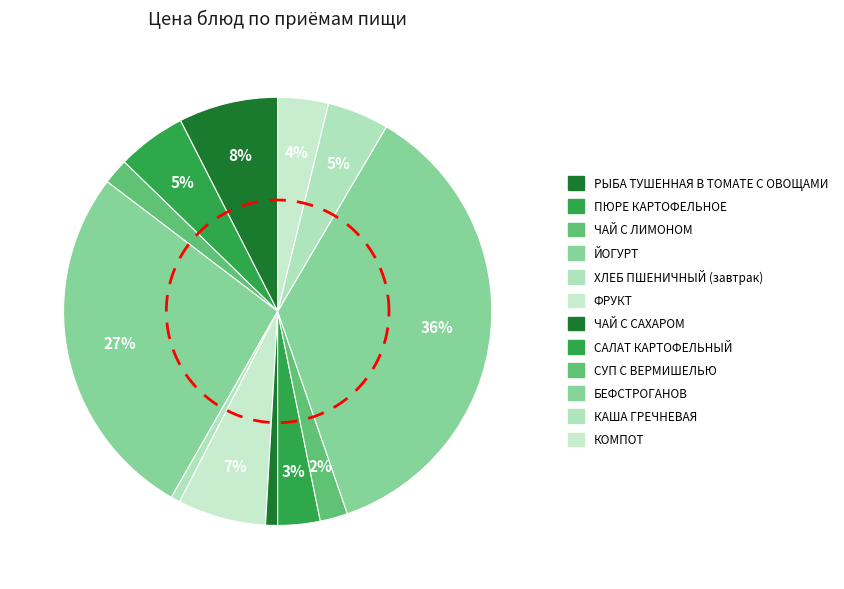

To the nearest percent, what is the difference between the РЫБА ТУШЕННАЯ В ТОМАТЕ С ОВОЩАМИ and САЛАТ КАРТОФЕЛЬНЫЙ slice percentages?

4%